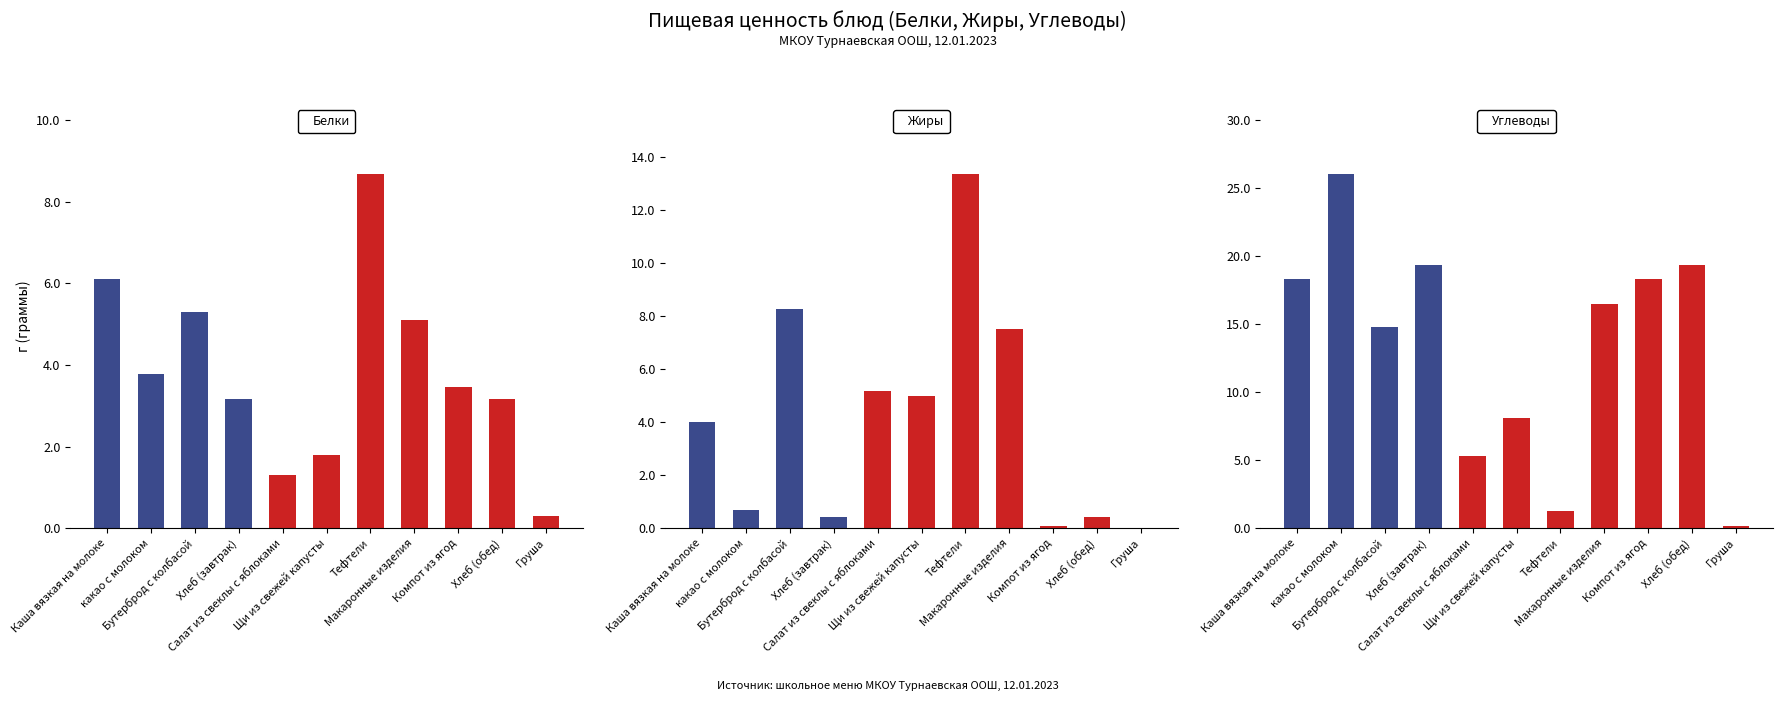

At which category is the sum across all series the highest?

какао с молоком